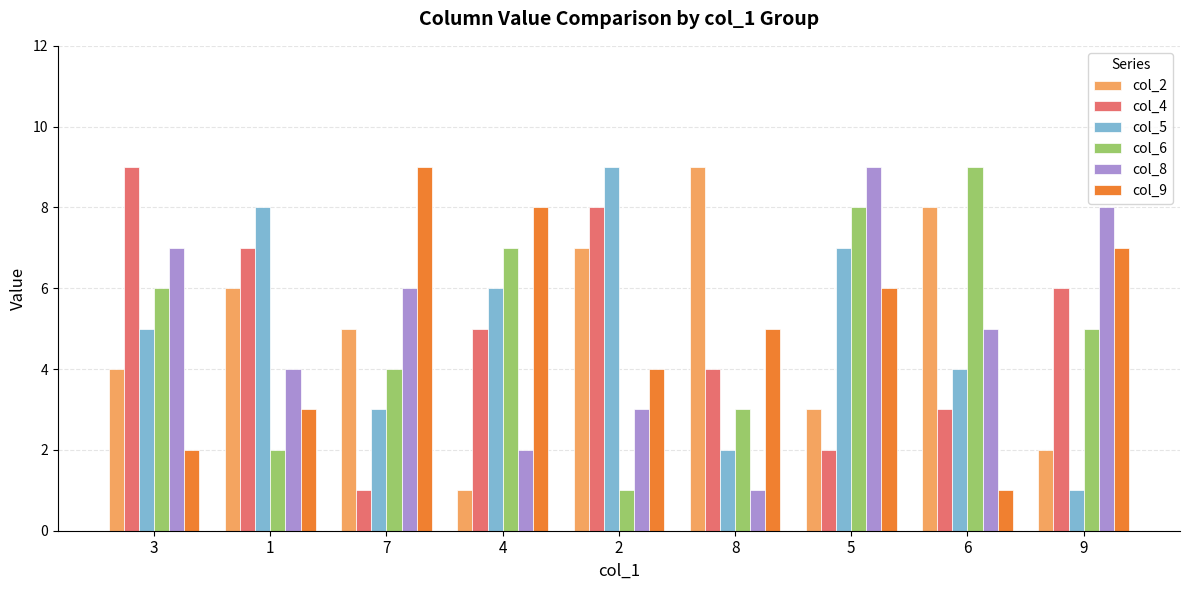

What is the sum of the col_8 values at 7 and 4?

8